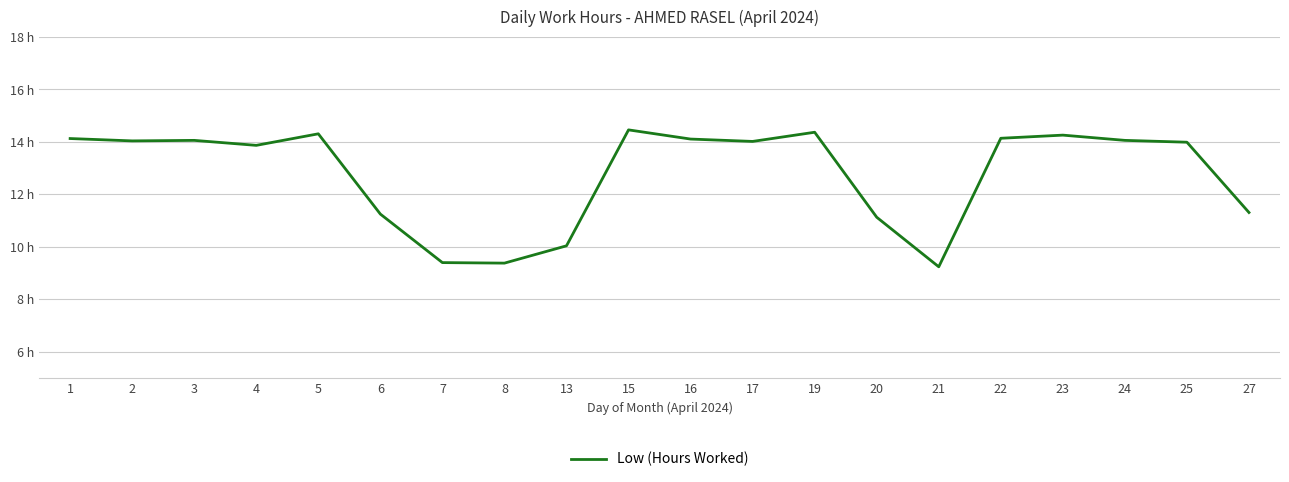

The chart shows a value of 6.0 at 23. True or false?

False